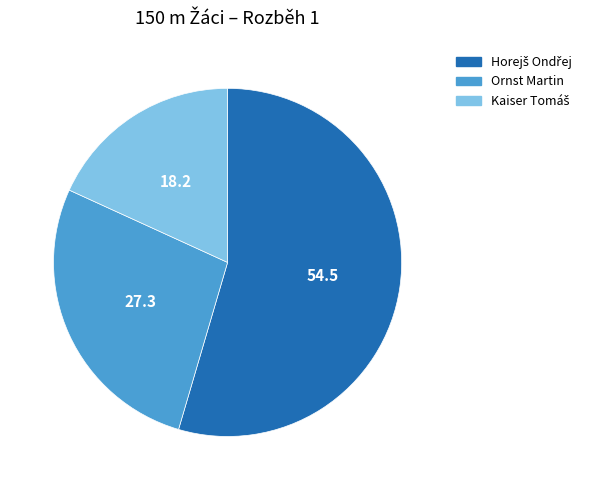

Is it true that Ornst Martin is 15% of the pie?

False